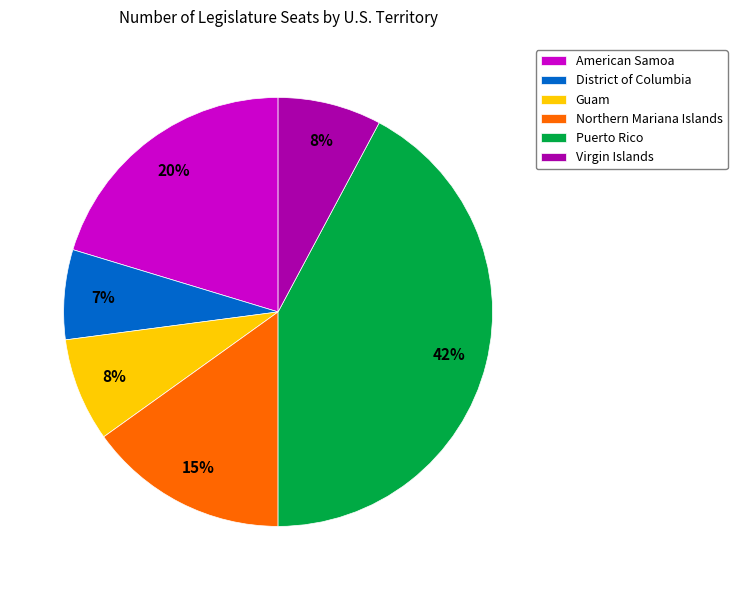

To the nearest percent, what is the combined percentage of Northern Mariana Islands and Guam?

23%